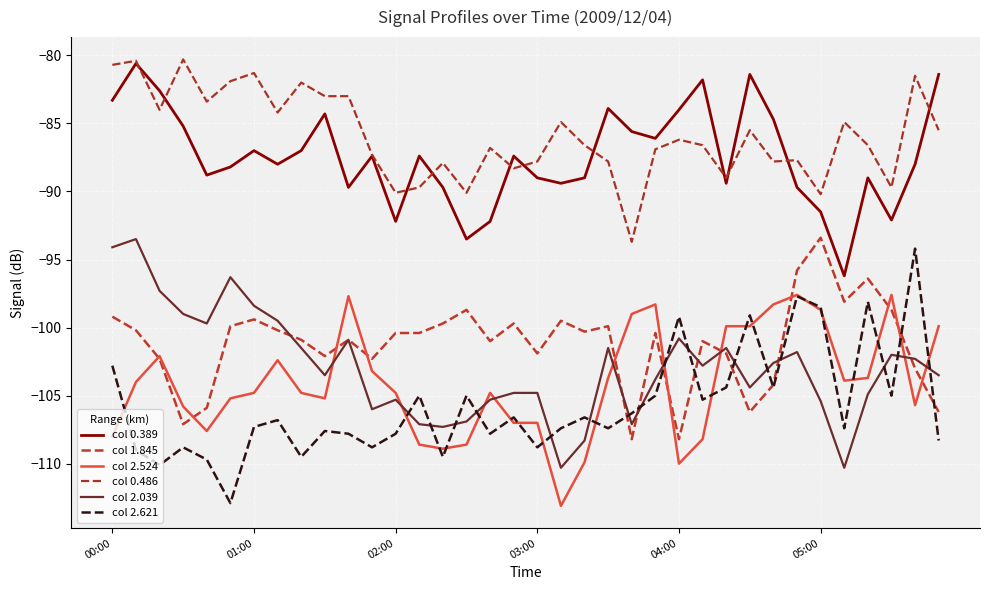

How many interior local peaks does the col 2.039 series have?

9